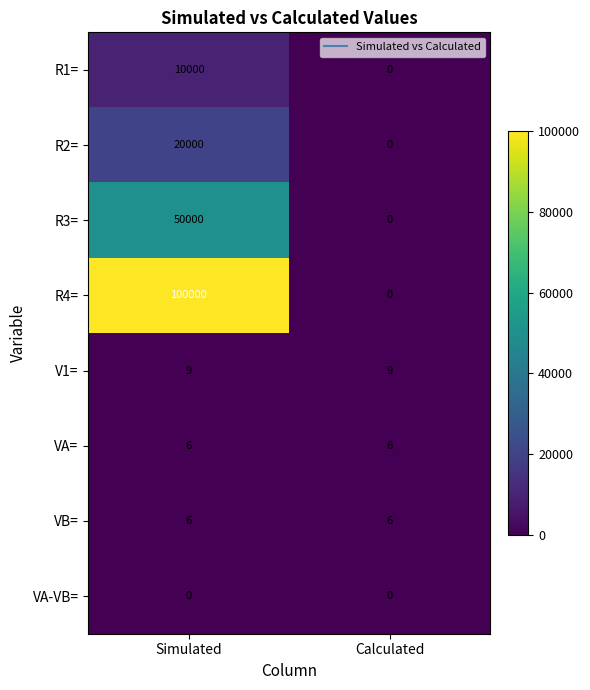

Rank the categories by R3= value from highest to lowest.

Simulated, Calculated